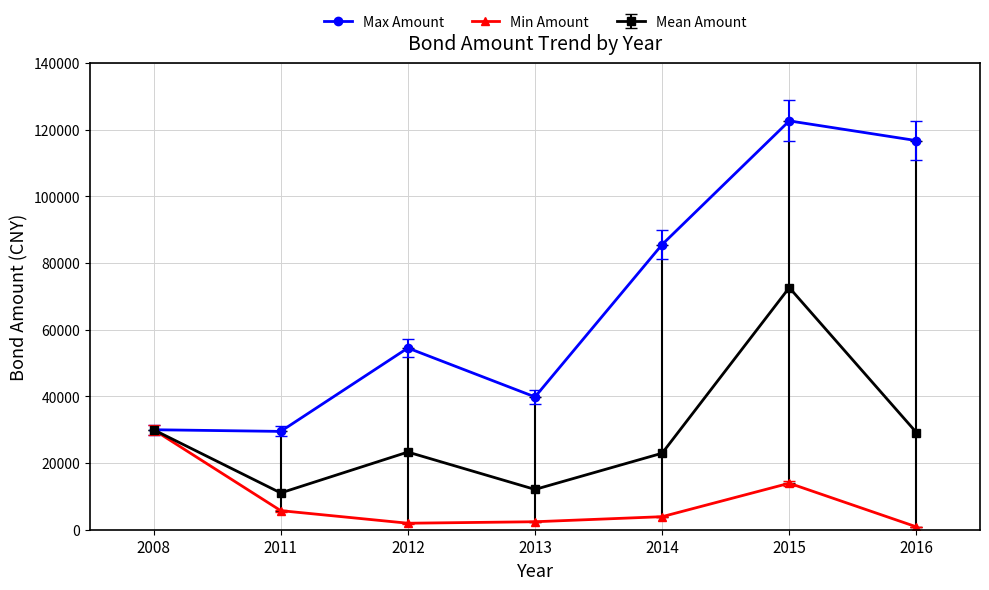

What is the minimum value for Max Amount?

29500